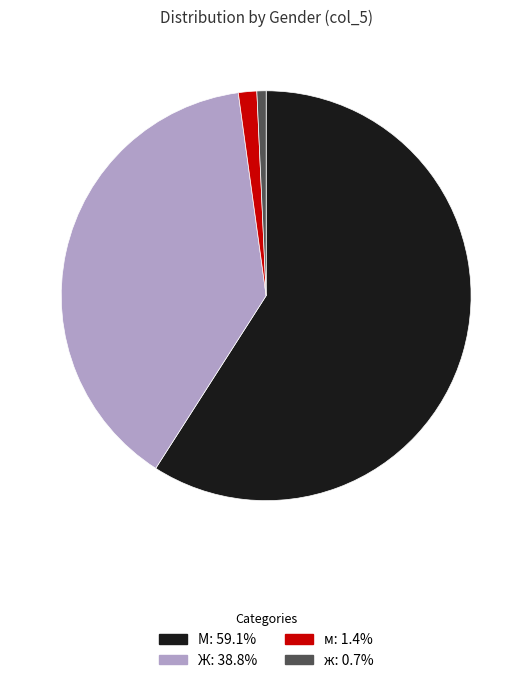

Is ж: 0.7% the majority of the pie?

No